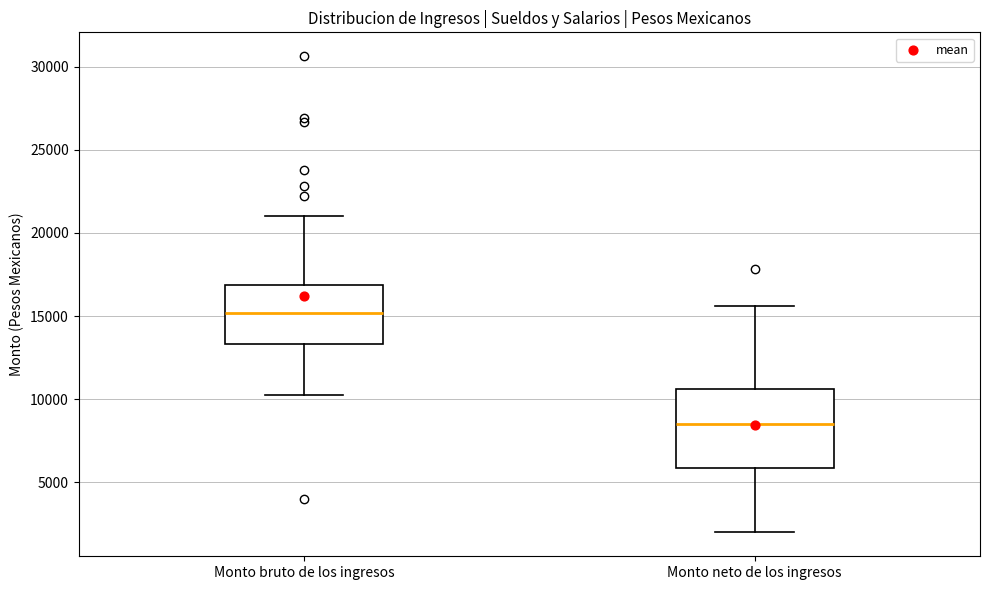

Which box is the tallest, from its lower edge to its upper edge?

Monto neto de los ingresos